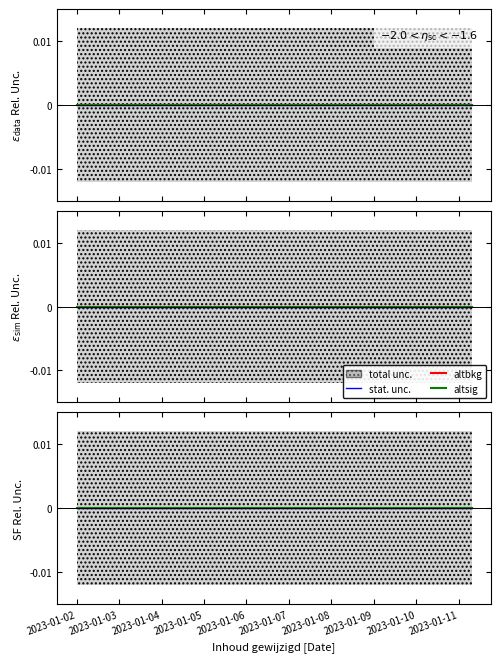

How many lines are shown in the chart?

3